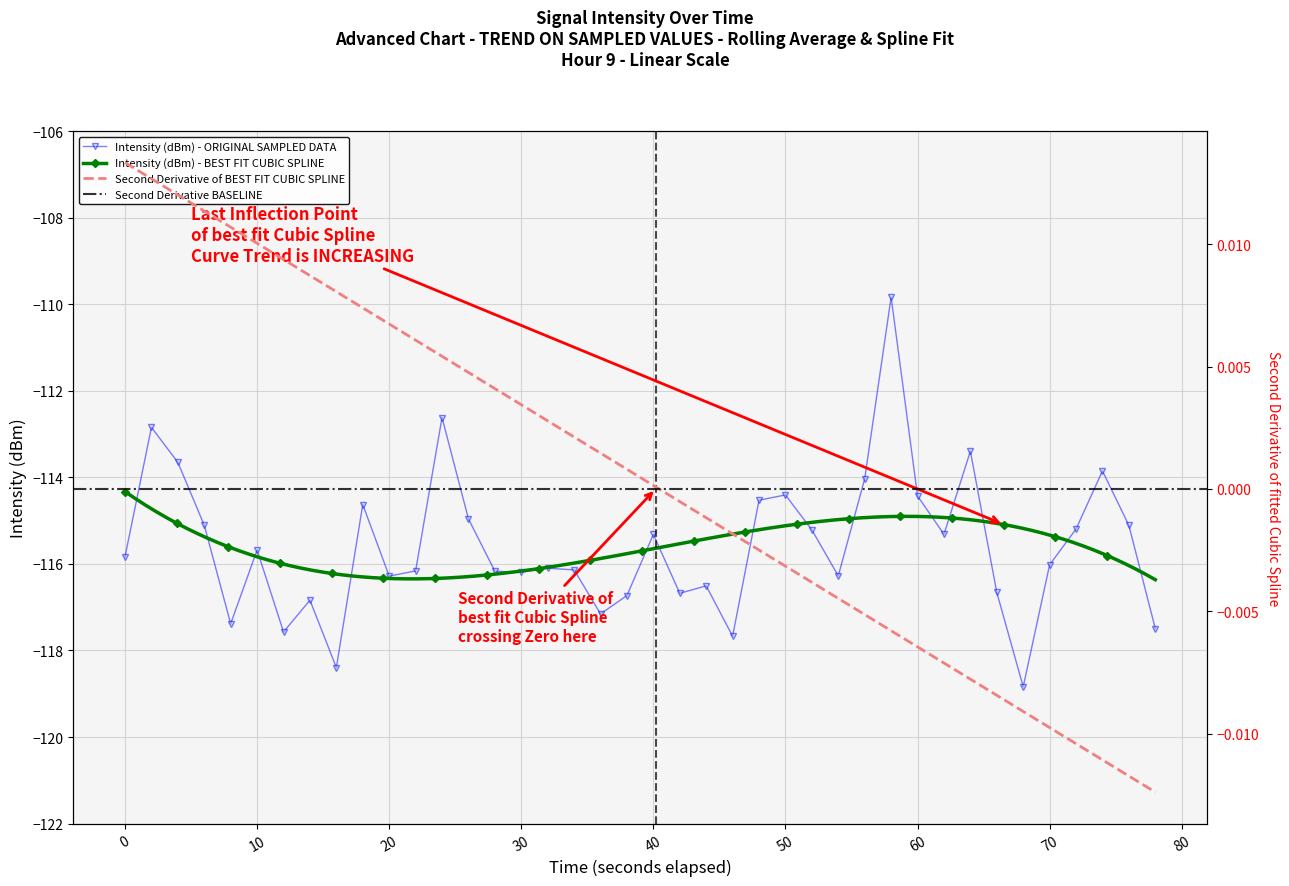

True or false: Intensity (dBm) - ORIGINAL SAMPLED DATA has more than 1 interior local peaks.

True